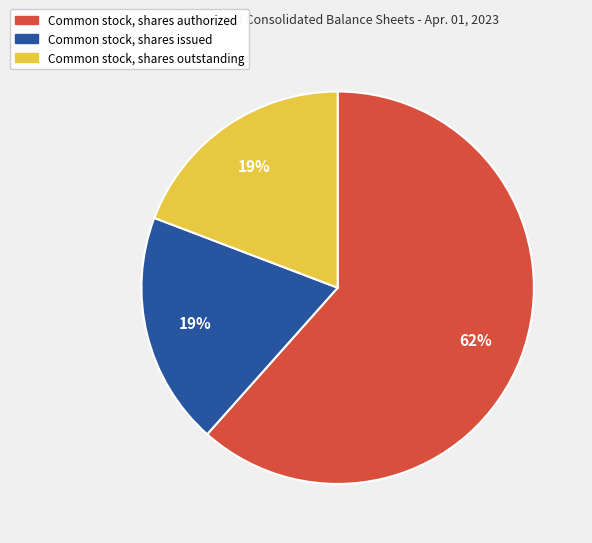

True or false: Common stock, shares outstanding accounts for 28% of the total.

False